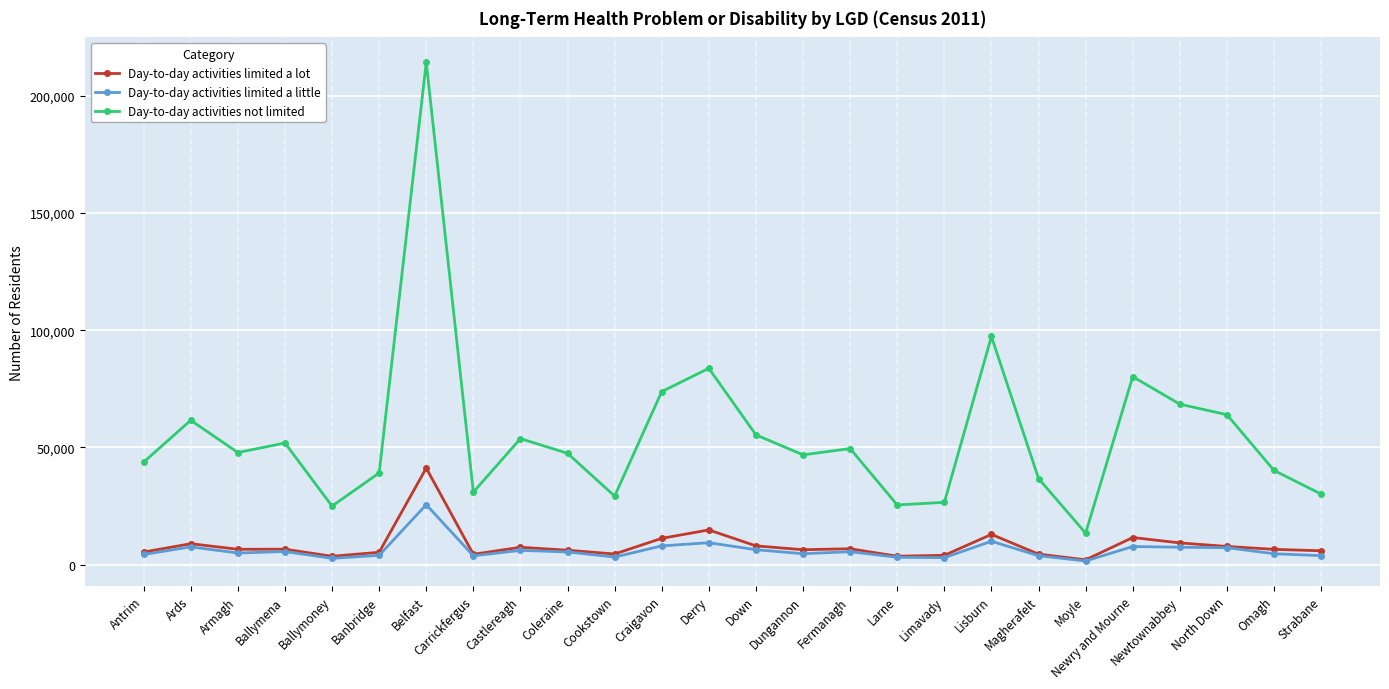

Which category has the highest value in the Day-to-day activities not limited series?

Belfast